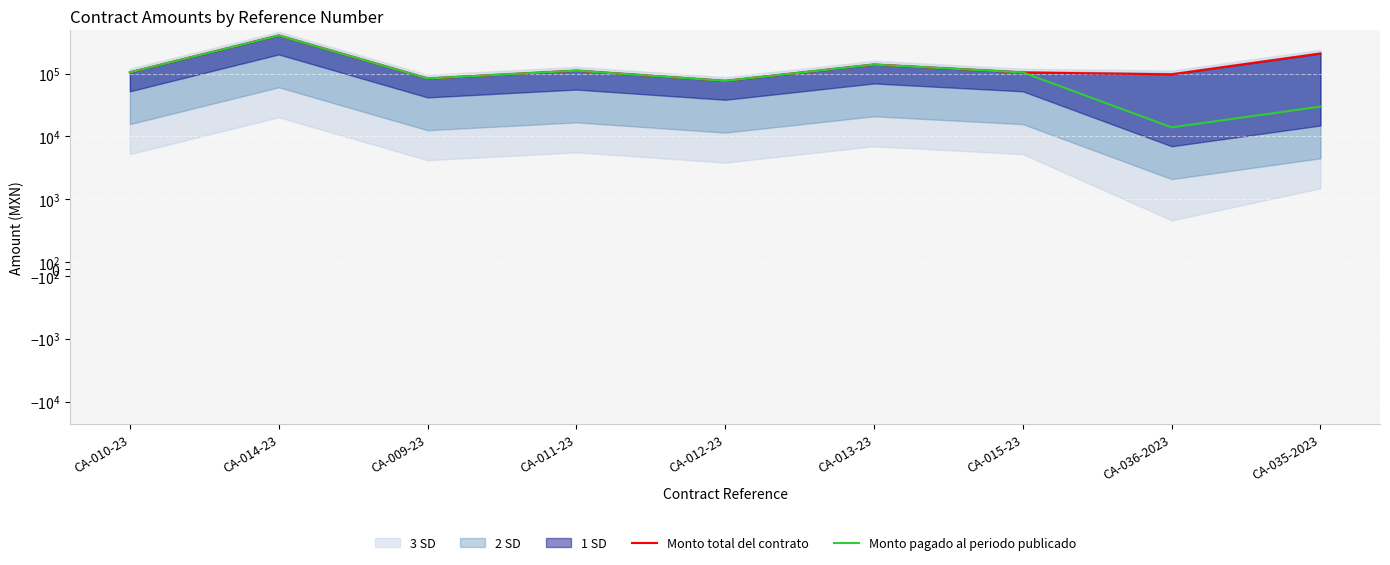

List the labels in order of Monto pagado al periodo publicado value, smallest first.

CA-036-2023, CA-035-2023, CA-012-23, CA-009-23, CA-010-23, CA-015-23, CA-011-23, CA-013-23, CA-014-23